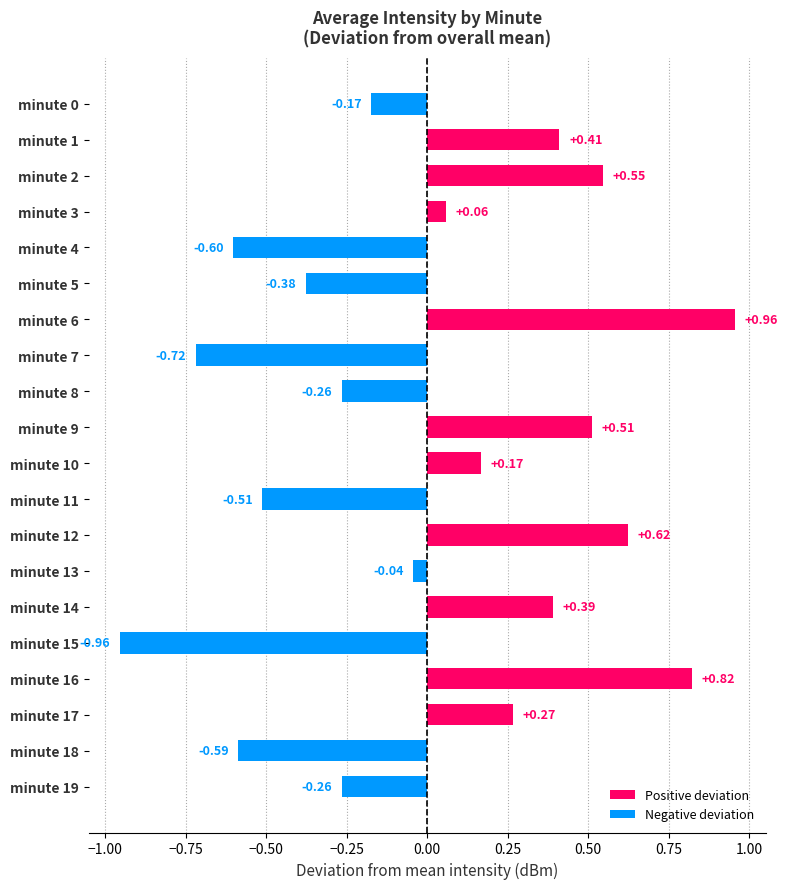

What is the sum of all Negative deviation values?

-4.5